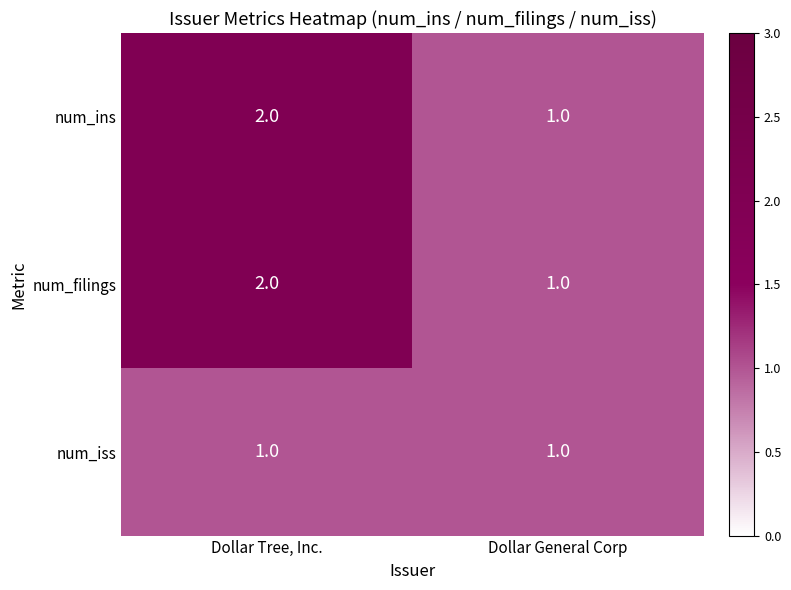

At which category is the sum across all series the highest?

Dollar Tree, Inc.